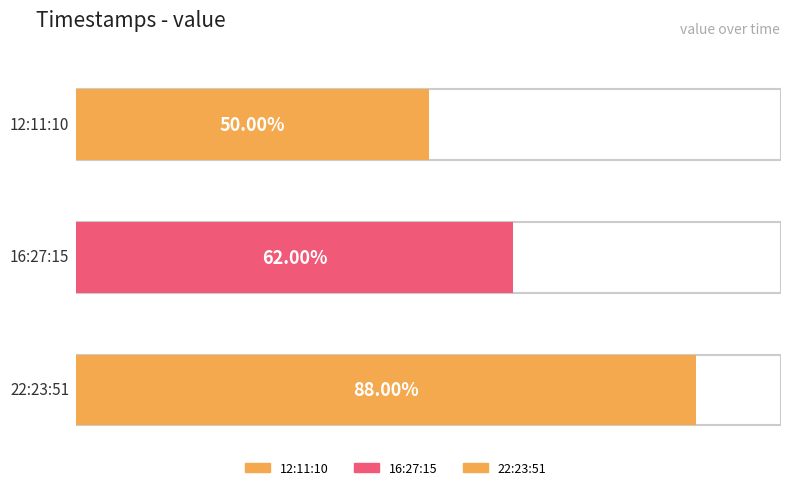

True or false: the data shows 1.6 at 2022-10-15T22:23:51.600Z.

False